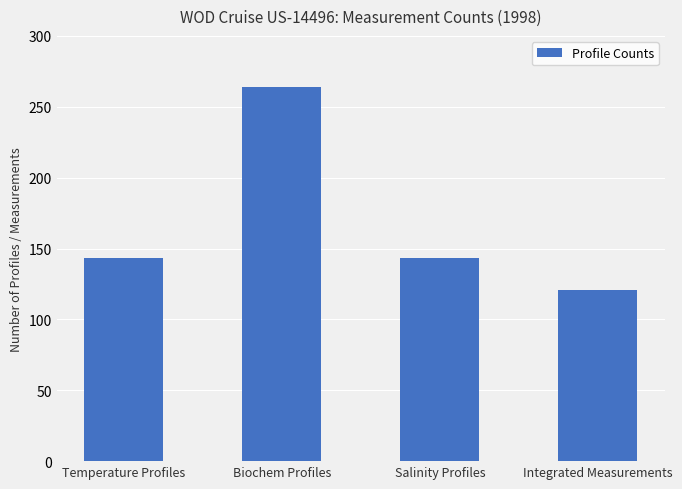

How many values are between 143 and 264?

3